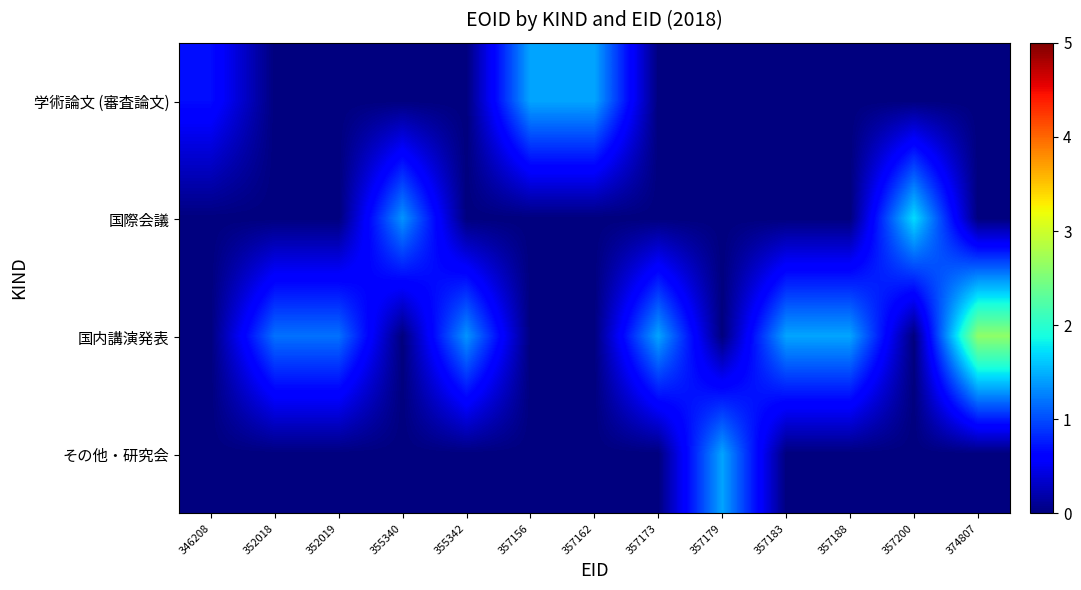

Which series has the largest total across all categories?

国内講演発表